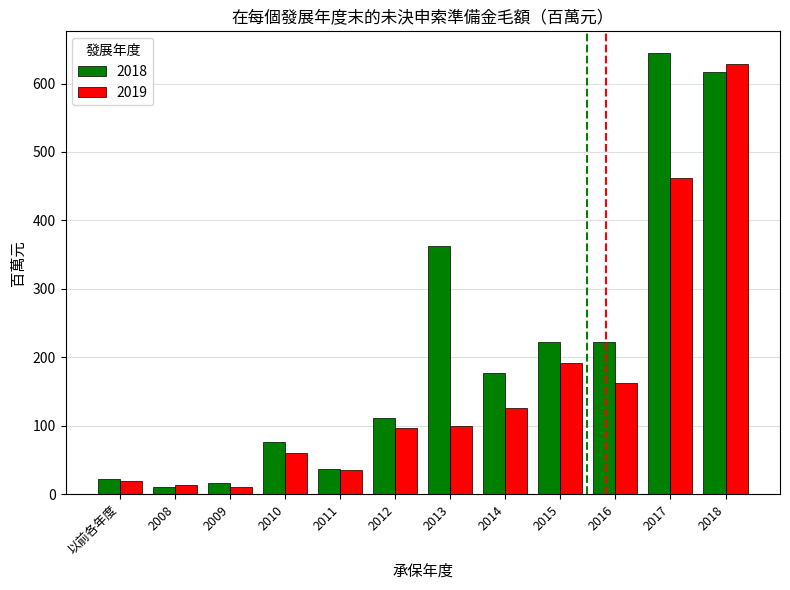

How many values in the 2019 series are below 100?

6